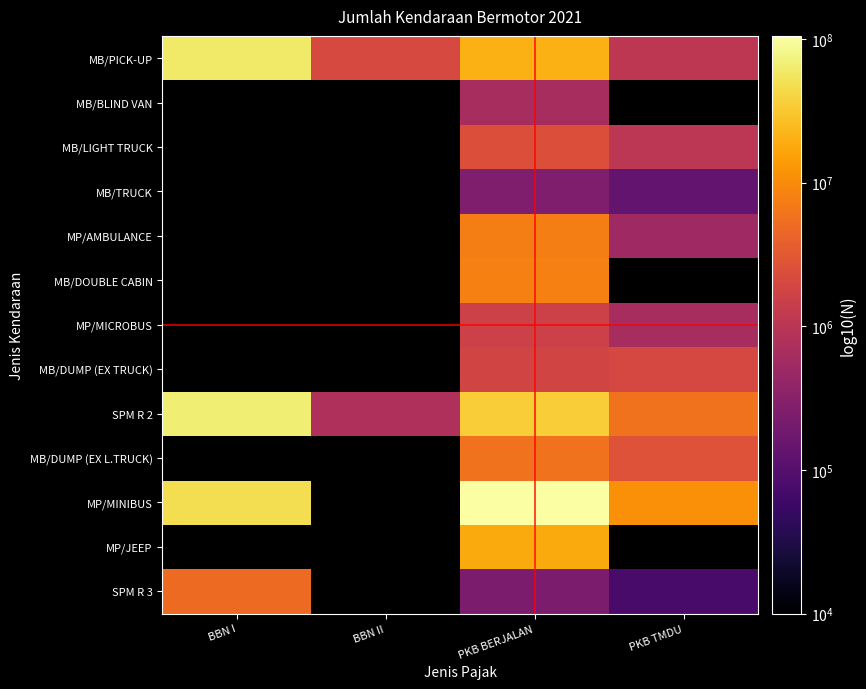

Which category has the lowest value across all series?

PKB TMDU